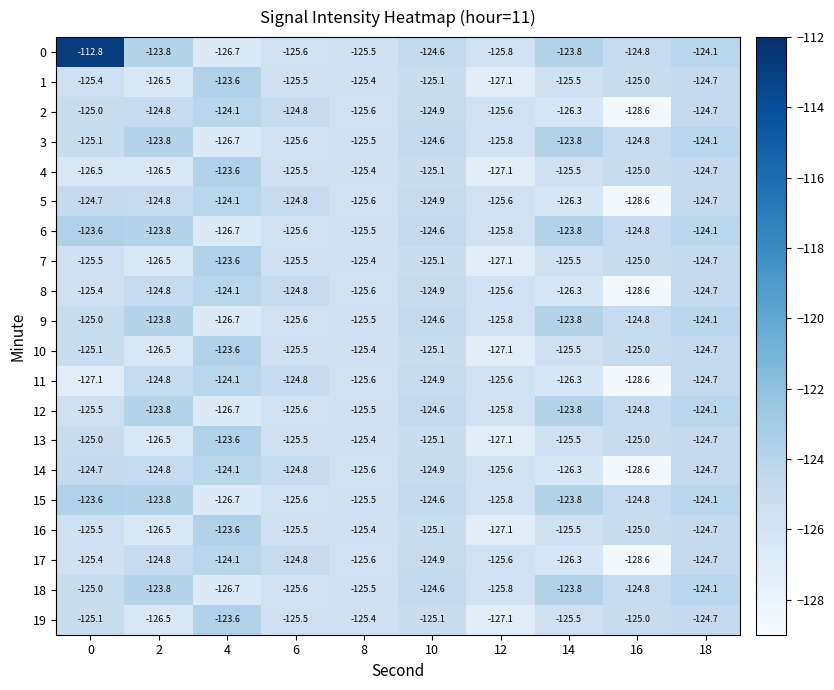

Which series has the largest total across all categories?

0